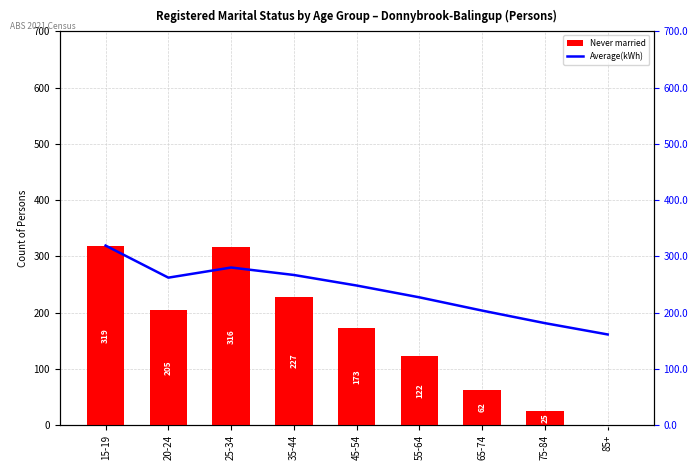

How many data points does each series have?

9